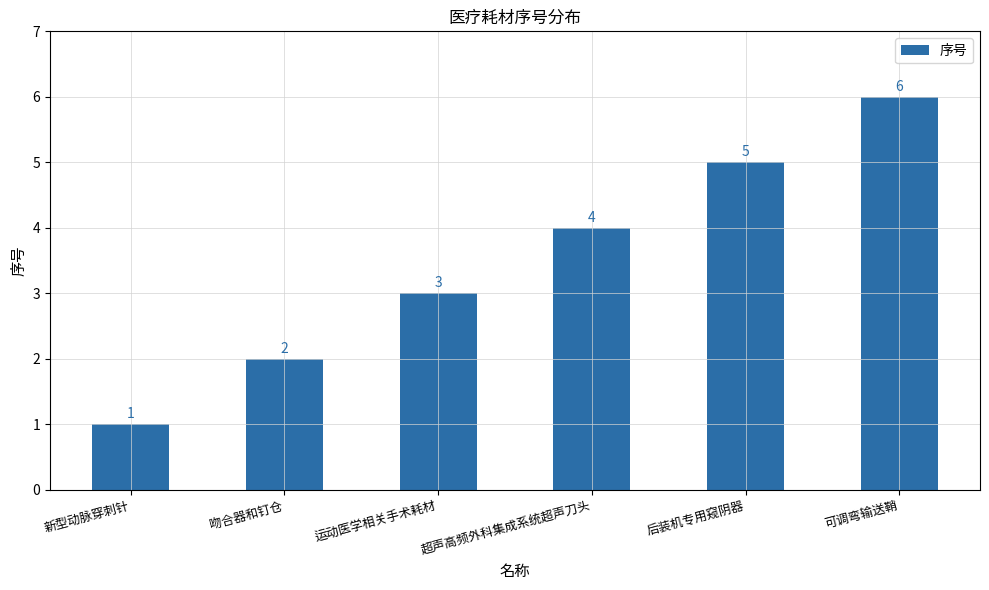

What is the difference between the values at 超声高频外科集成系统超声刀头 and 可调弯输送鞘?

2